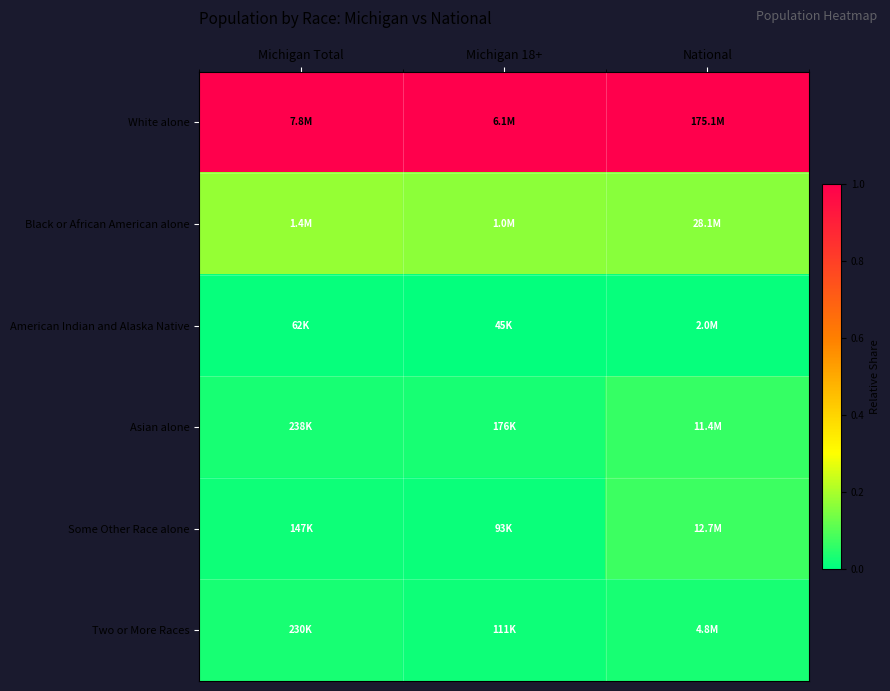

At which category is the sum across all series the highest?

National